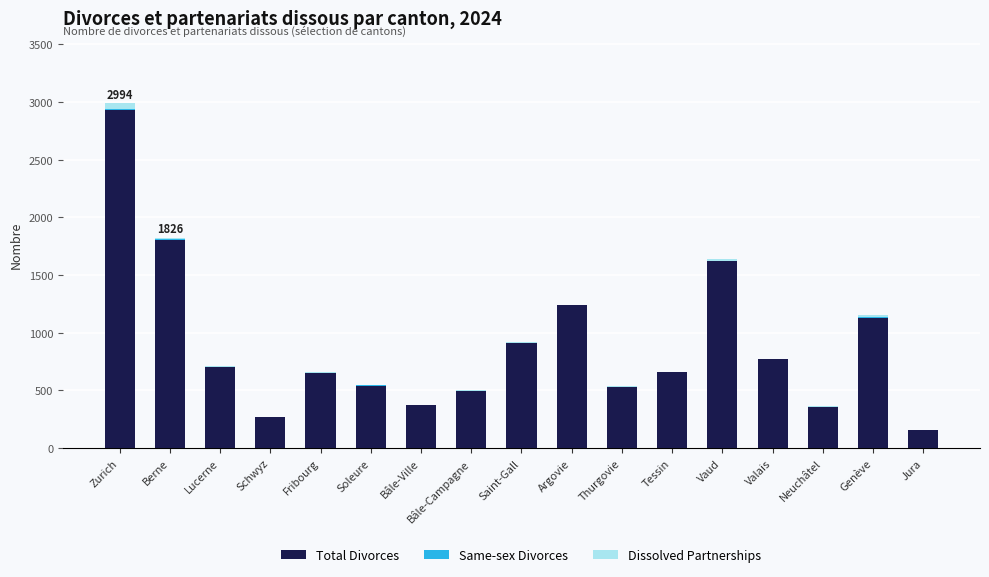

At which category is the sum across all series the highest?

Zurich